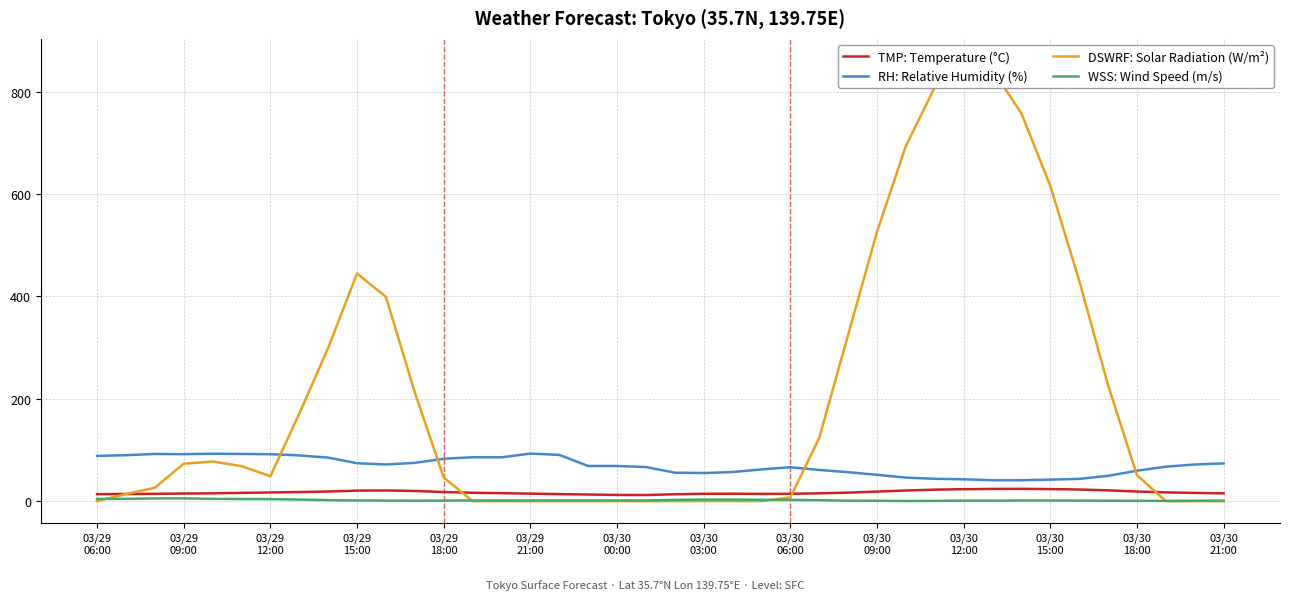

At which label does RH: Relative Humidity (%) first exceed 68?

03/29
06:00